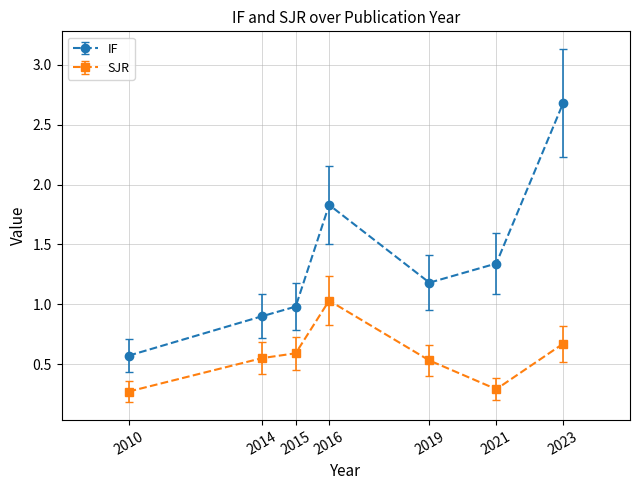

What are all the series names shown in the legend?

IF, SJR